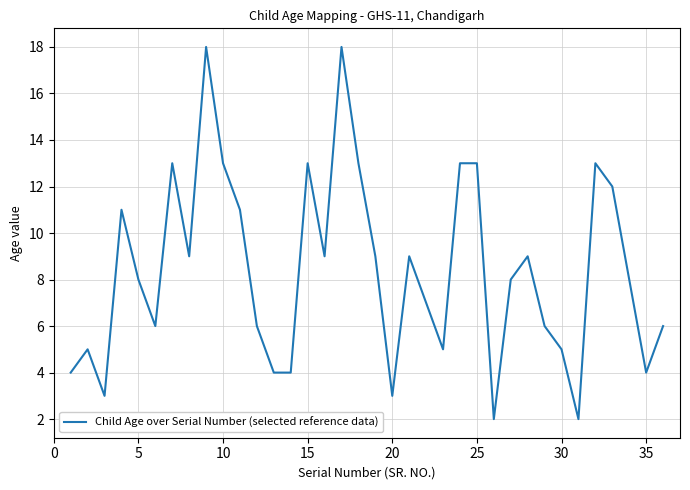

What is the difference between the maximum and minimum values?

16